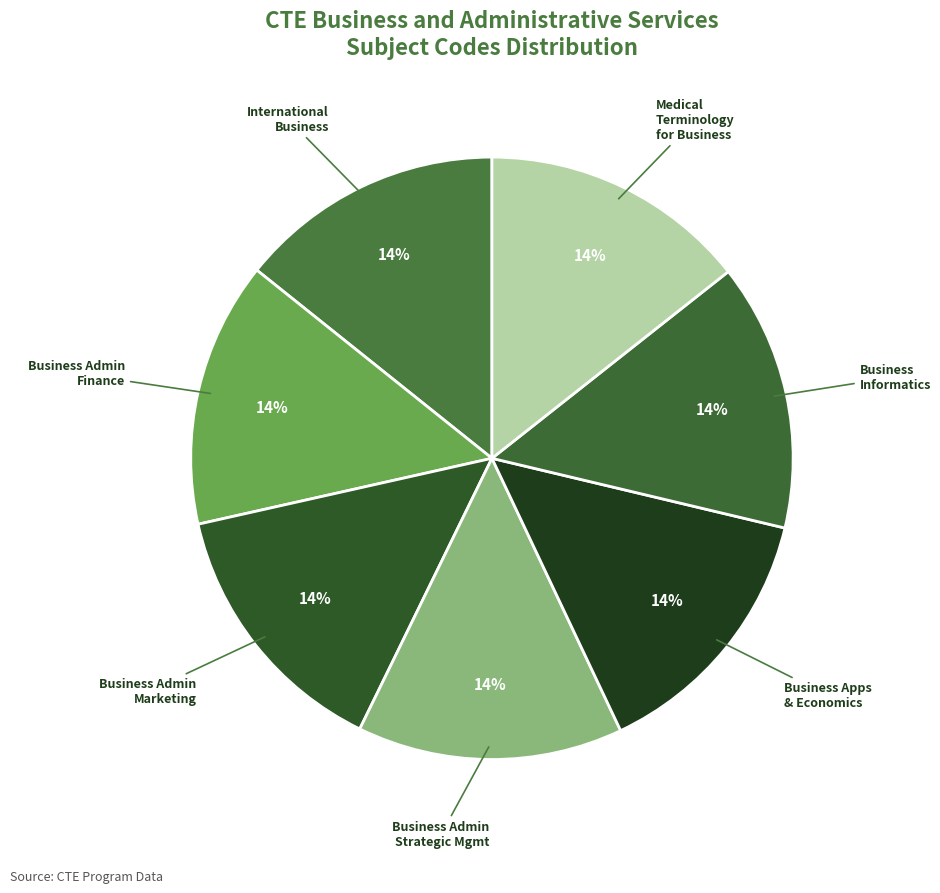

What percentage is the International Business slice, to the nearest percent?

14%